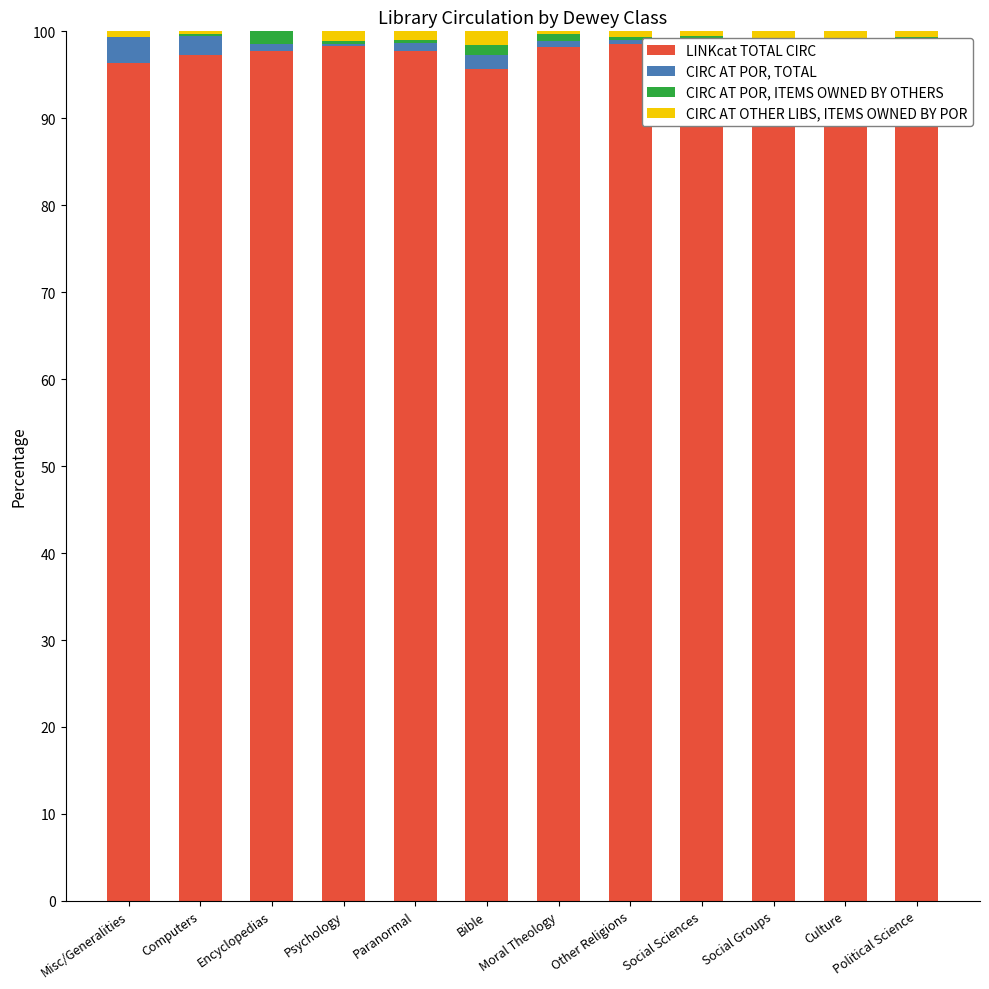

At which category is the sum across all series the highest?

Misc/Generalities